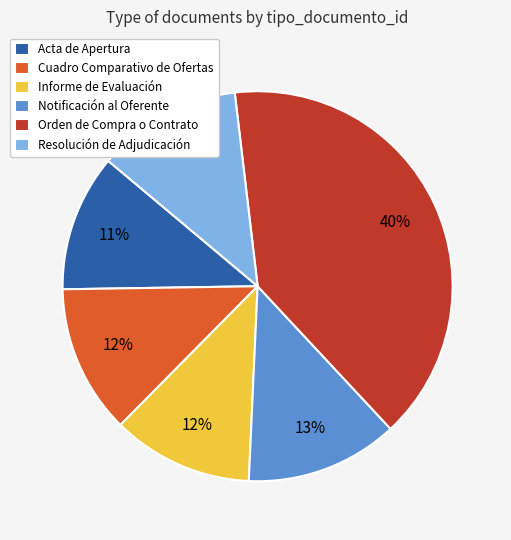

To the nearest percent, what is the difference between the Orden de Compra o Contrato and Acta de Apertura slice percentages?

29%